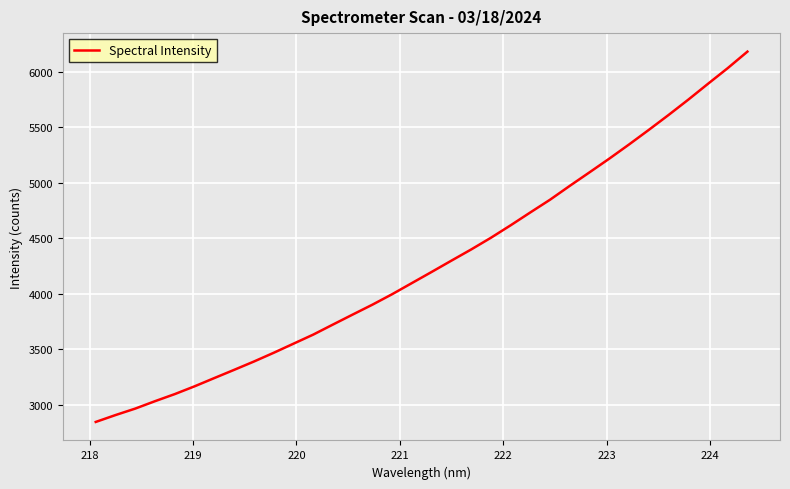

What is the maximum value shown in the chart?

6180.5